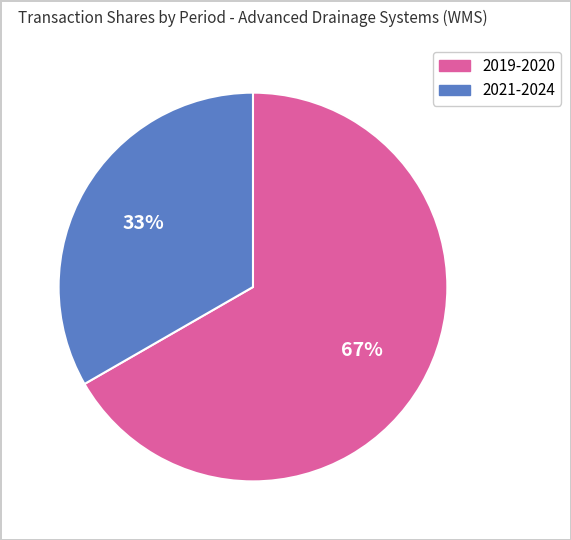

To the nearest percent, what portion does 2021-2024 represent?

33%